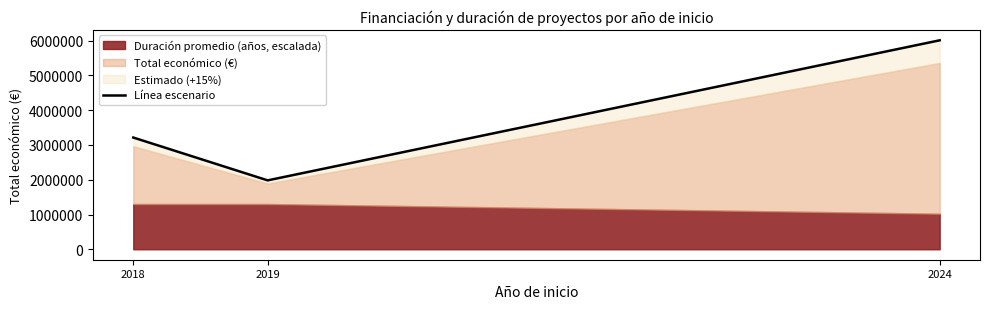

Which category has the lowest value across all series?

2019